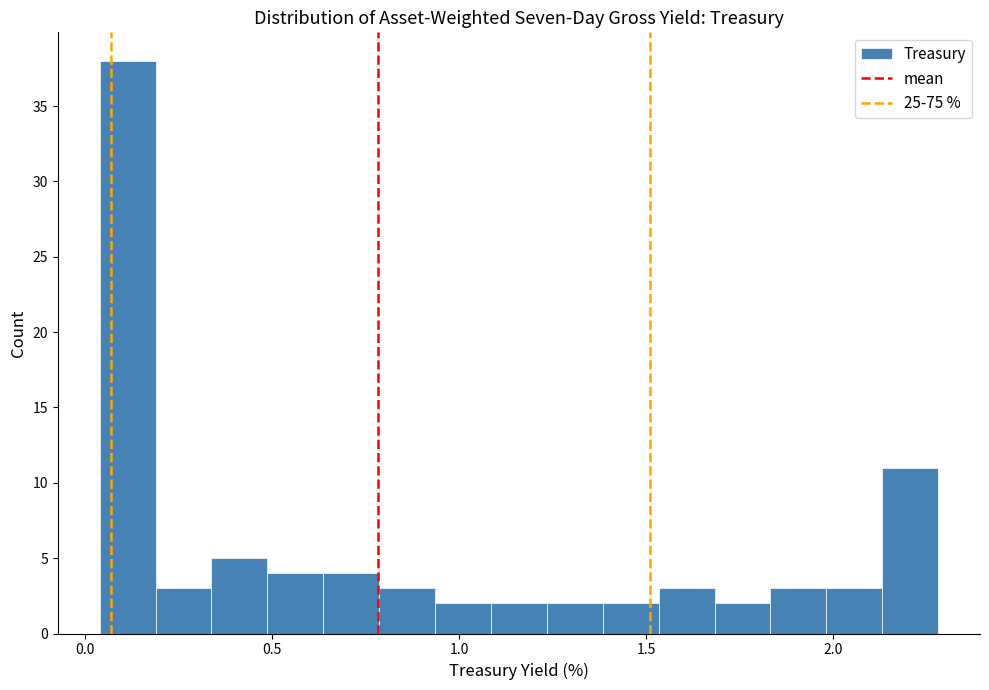

Read against the x-axis, roughly where is the centre of the tallest bar?

0.10